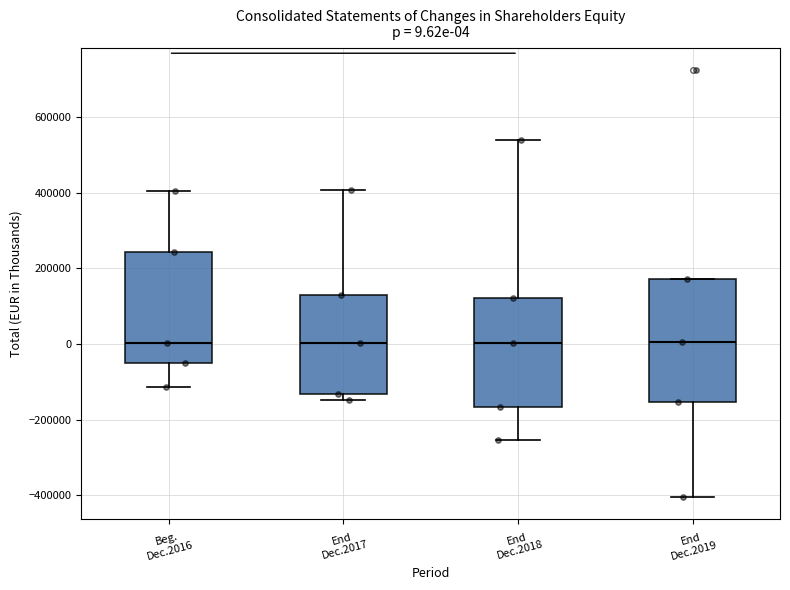

Which box is the tallest, from its lower edge to its upper edge?

End Dec.2019